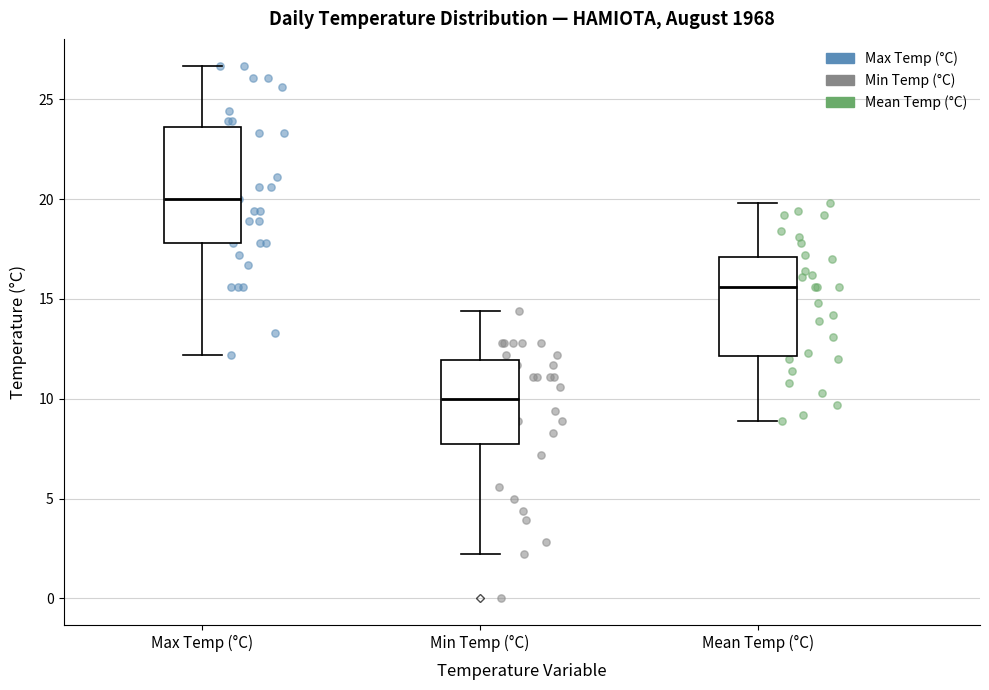

Reading left to right, read every box against the y-axis: the position of its median line, the range the box covers, and the ends of its whiskers. The values are not printed on the chart, so give them approximately, as read against the axis.

Max Temp (°C): median 20.0, box 18.0 to 23.5, whiskers 12.0 to 26.5
Min Temp (°C): median 10.0, box 8.0 to 12.0, whiskers 2.0 to 14.5
Mean Temp (°C): median 15.5, box 12.0 to 17.0, whiskers 9.0 to 20.0